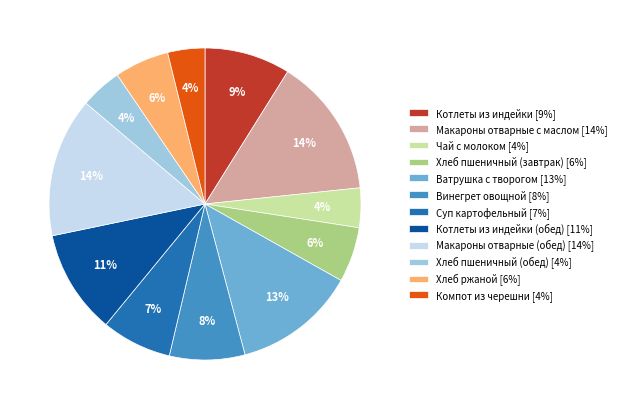

How many slices are in this pie chart?

12